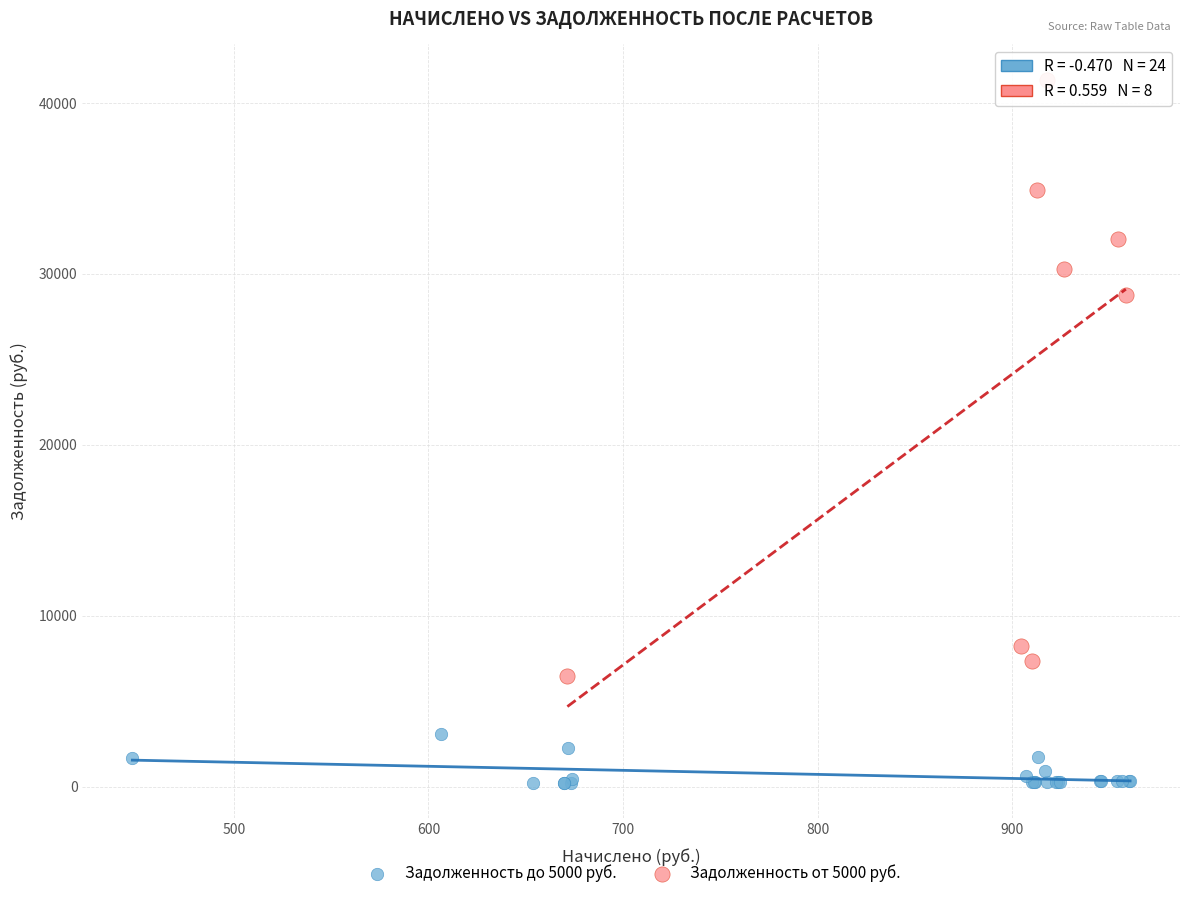

Which series contains the highest Y value?

Задолженность от 5000 руб.